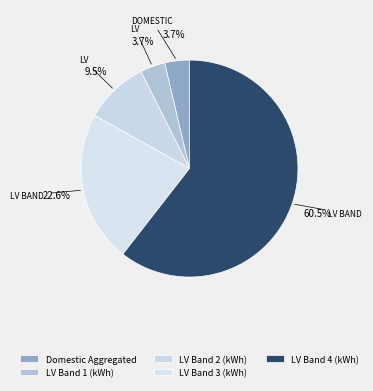

To the nearest percent, what is the combined percentage of LV Band 3 (kWh) and LV Band 1 (kWh)?

26%